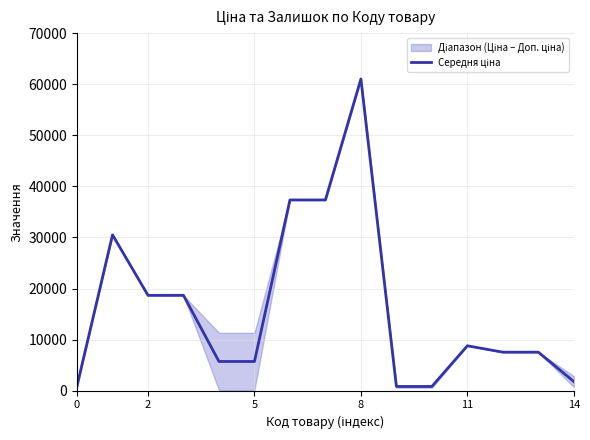

Reading left to right, extract all data points from this chart.

957.4	30512.3	18671.5	18671.5	5723.7	5723.7	37343.0	37343.0	61024.7	830.2	830.2	8797.6	7545.9	7545.9	1799.0